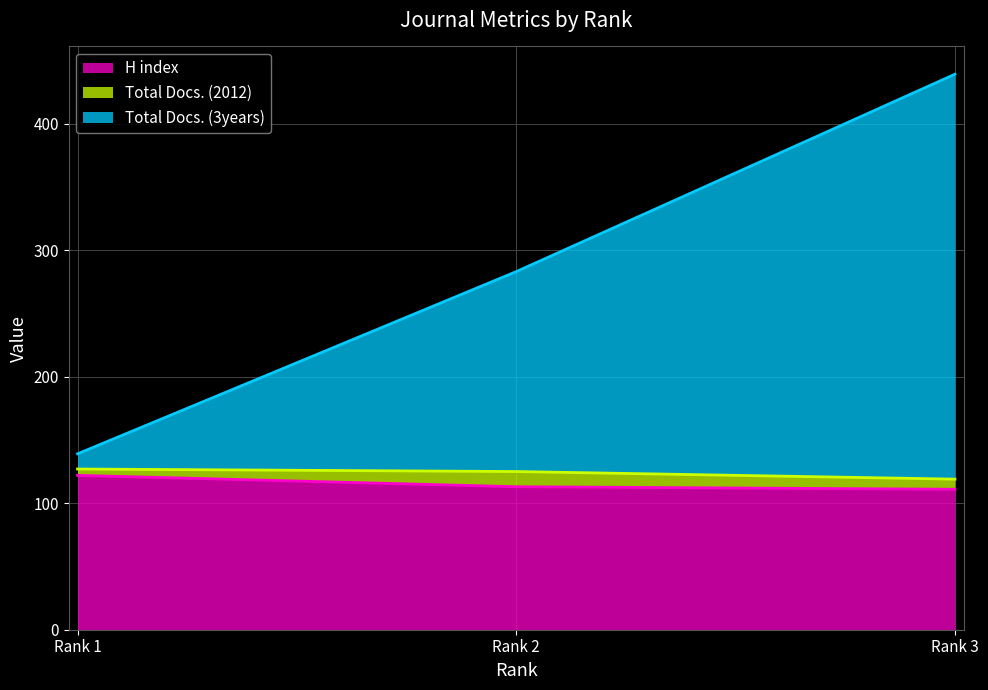

The value of H index at Rank 1 is 63. True or false?

False